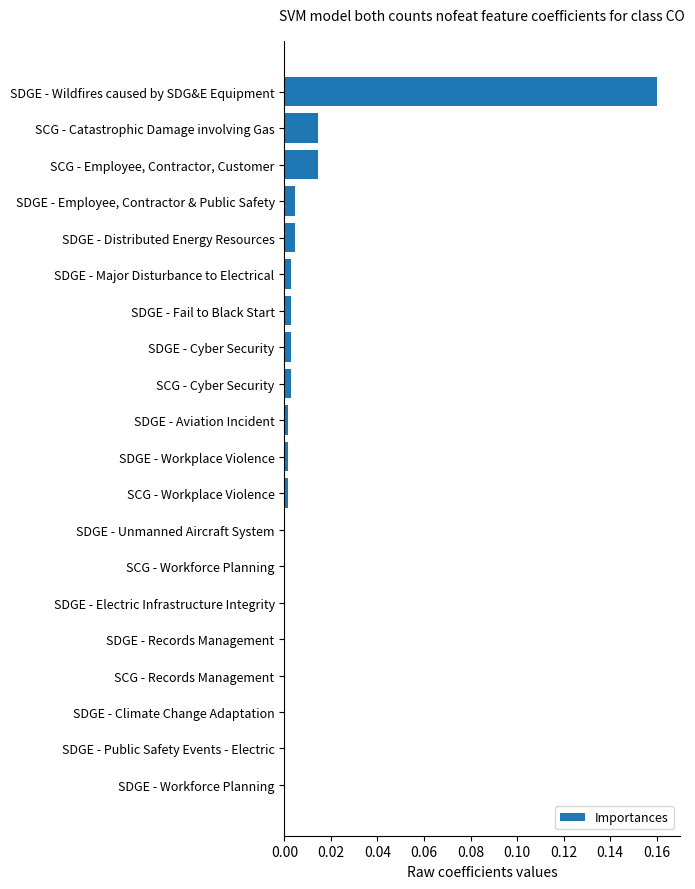

True or false: the data shows 0.0 at SDGE - Employee, Contractor & Public Safety.

True